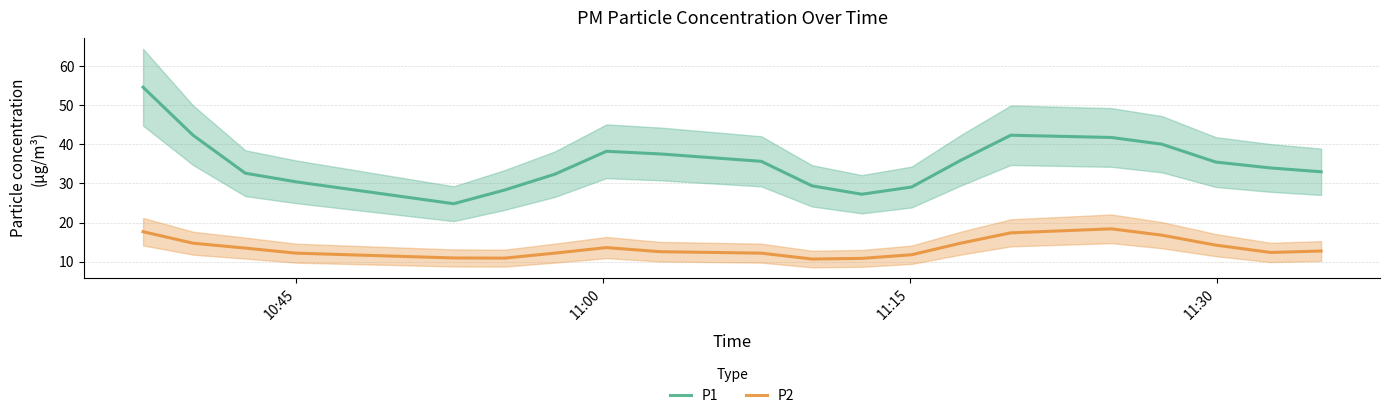

What is the minimum value for P2?

10.6